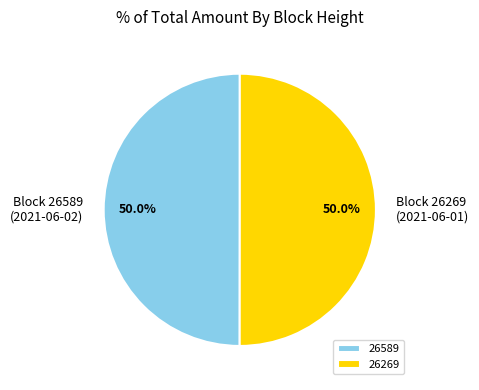

What percentage is the 26269 slice, to the nearest percent?

50%